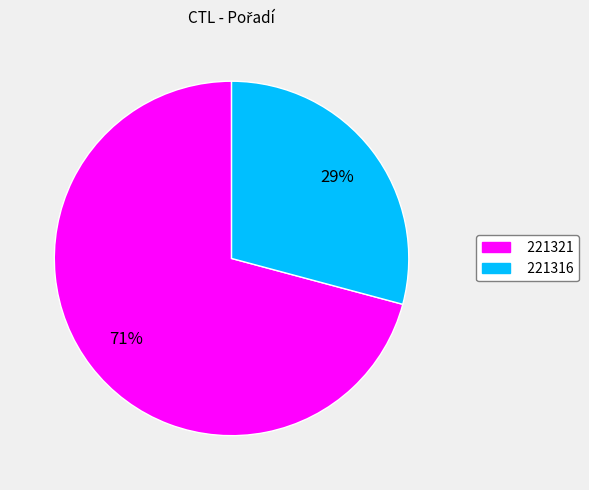

Between 221321 and 221316, which is larger?

221321